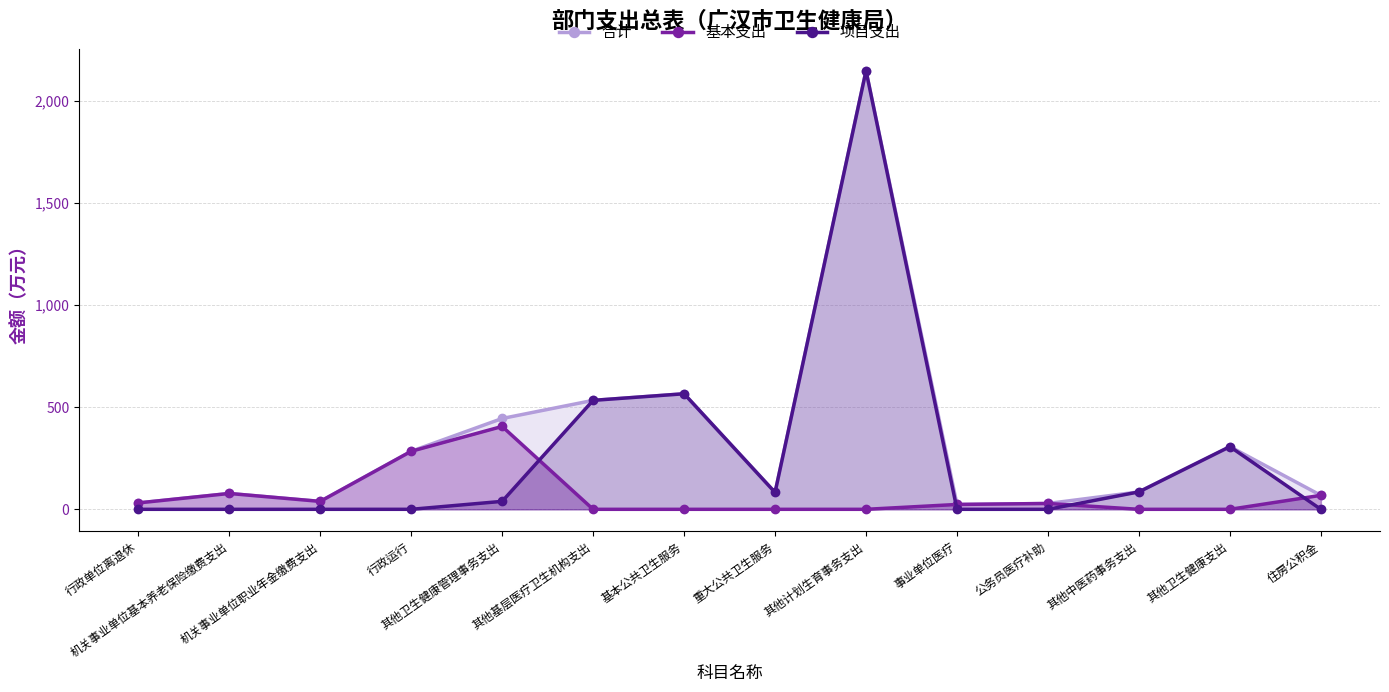

What is the average value of the 基本支出 series?

68.5